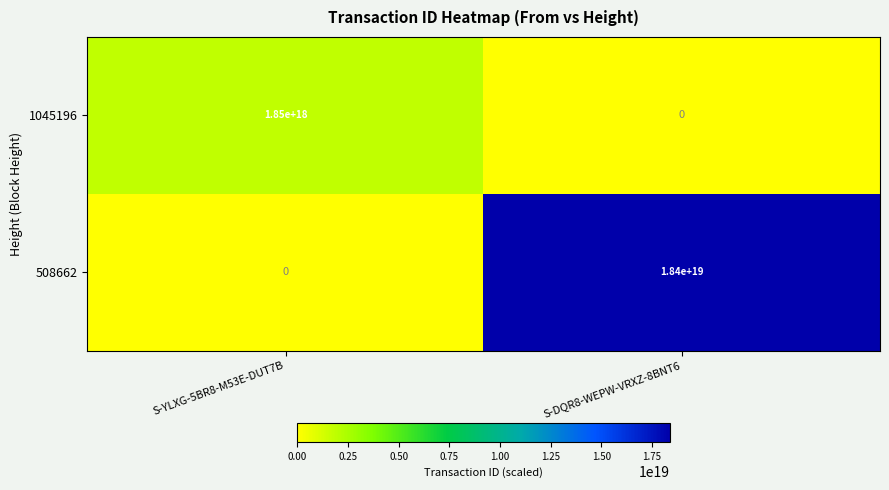

Where is 1045196 nearest to the value 925000000000000000?

S-YLXG-5BR8-M53E-DUT7B